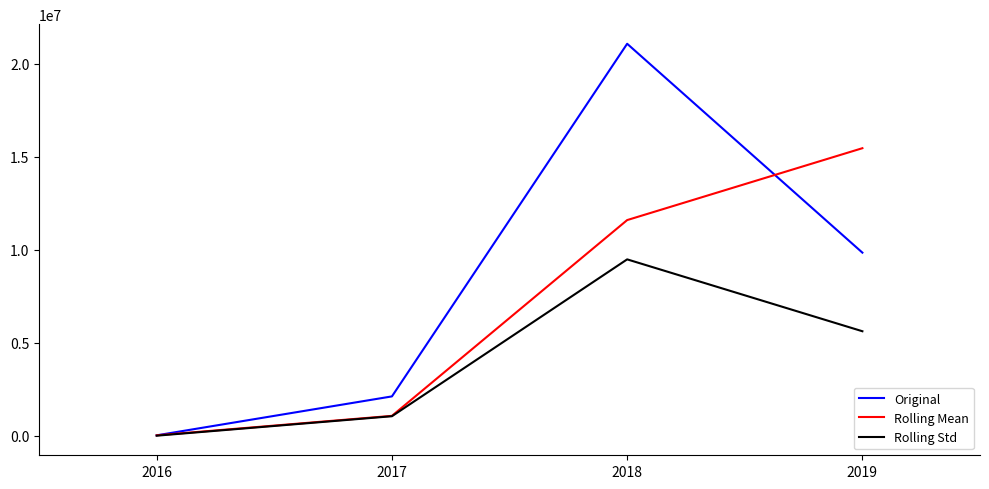

What is the average value of the Original series?

8266820.5